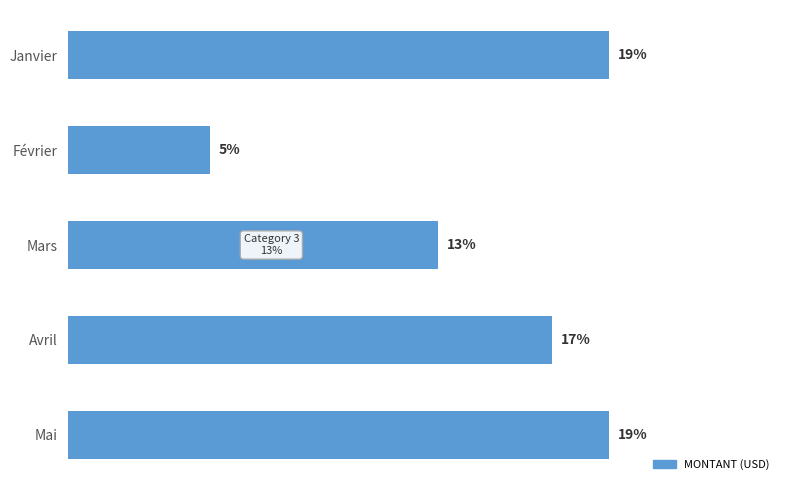

What is the label of the 2nd bar from the bottom?

Avril